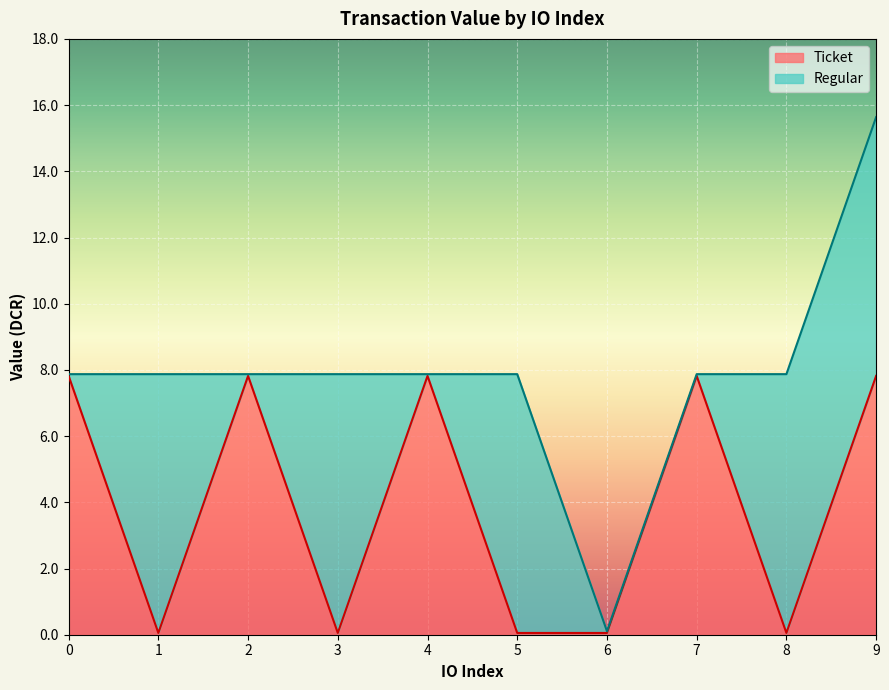

How many categories are shown in the chart?

10